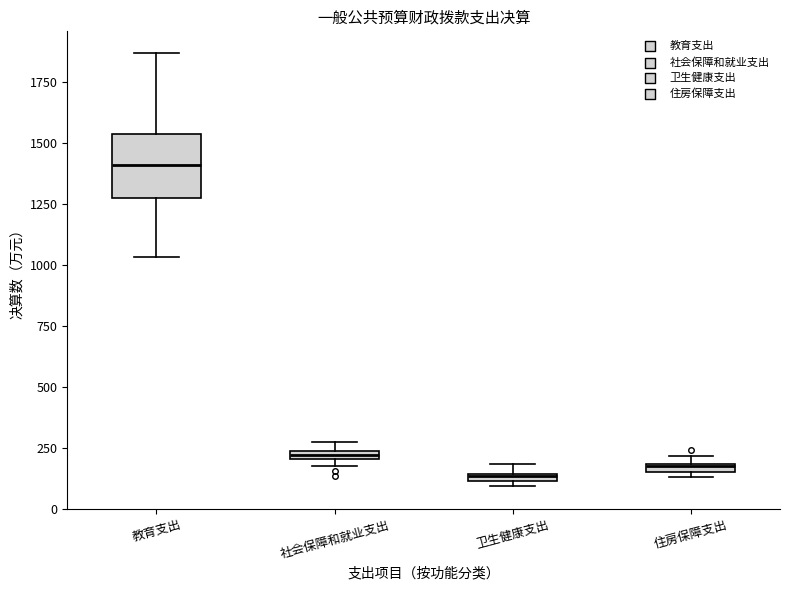

Which box is the tallest, from its lower edge to its upper edge?

教育支出